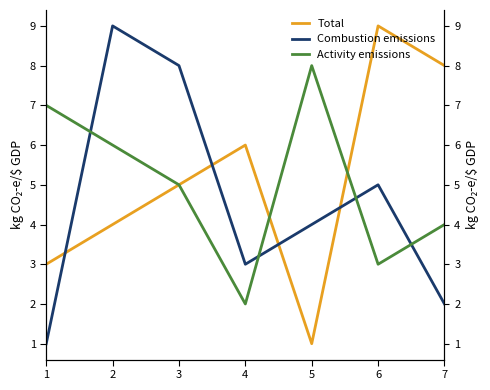

What is the value of the Combustion emissions point at the 1st from the left?

1